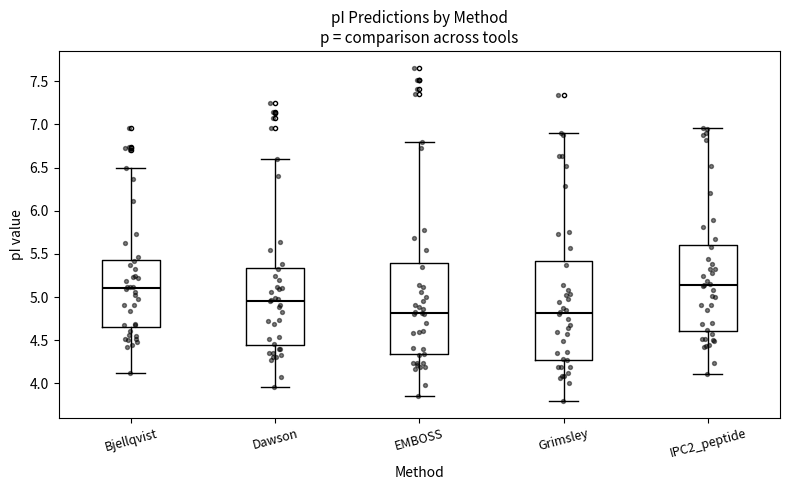

Reading left to right, transcribe this box plot: for each box, give where its median line is, the range the box spans, and where its two whiskers end, as read against the y-axis. The values are not printed on the chart, so give them approximately, as read against the axis.

Bjellqvist: median 5.10, box 4.65 to 5.45, whiskers 4.15 to 6.50
Dawson: median 4.95, box 4.45 to 5.35, whiskers 3.95 to 6.60
EMBOSS: median 4.80, box 4.35 to 5.40, whiskers 3.85 to 6.80
Grimsley: median 4.80, box 4.30 to 5.40, whiskers 3.80 to 6.90
IPC2_peptide: median 5.15, box 4.60 to 5.60, whiskers 4.10 to 6.95